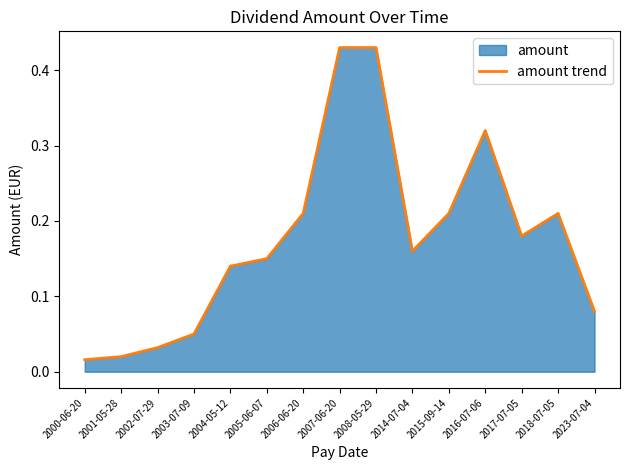

Does the chart display data point markers on the line(s)?

No